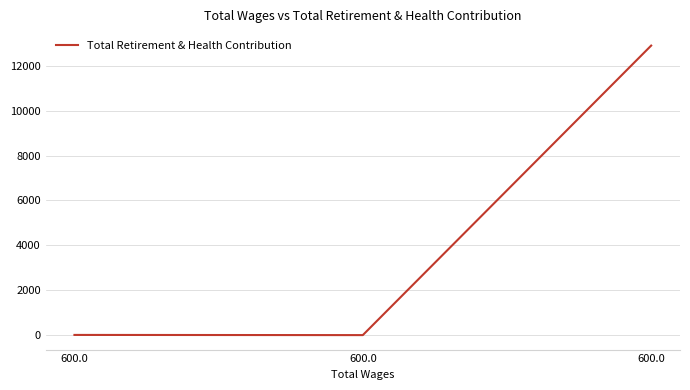

Does the chart have visible grid lines?

Yes